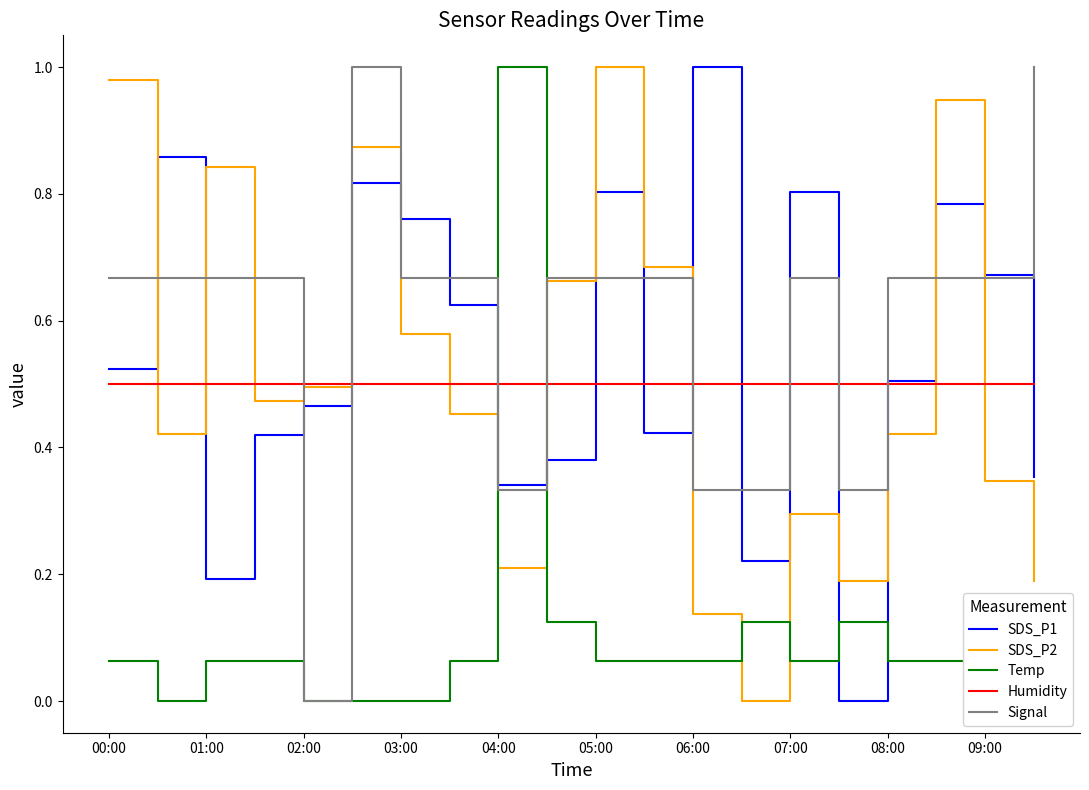

After their last crossing, which series has the higher values: Signal or Humidity?

Signal